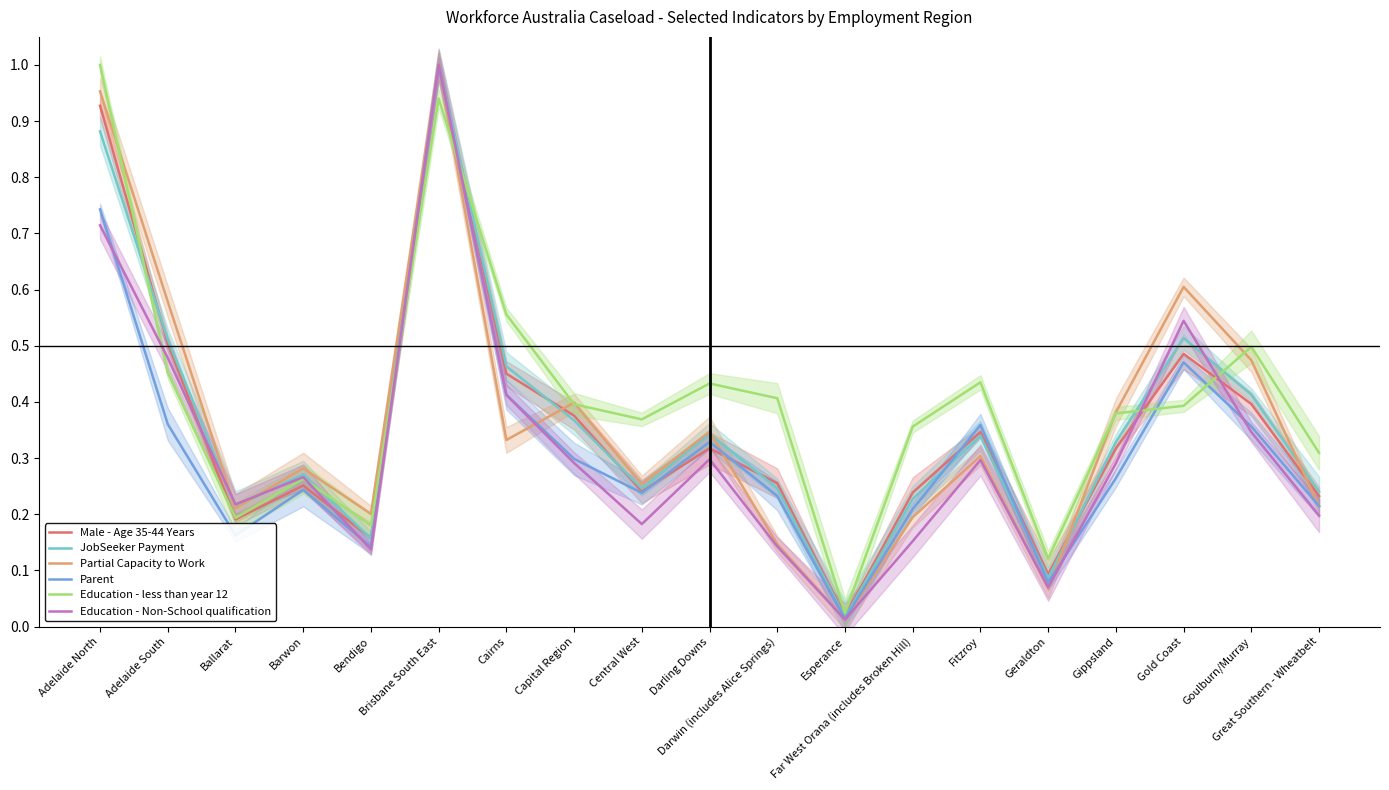

Which category has the highest value in the Male - Age 35-44 Years series?

Brisbane South East